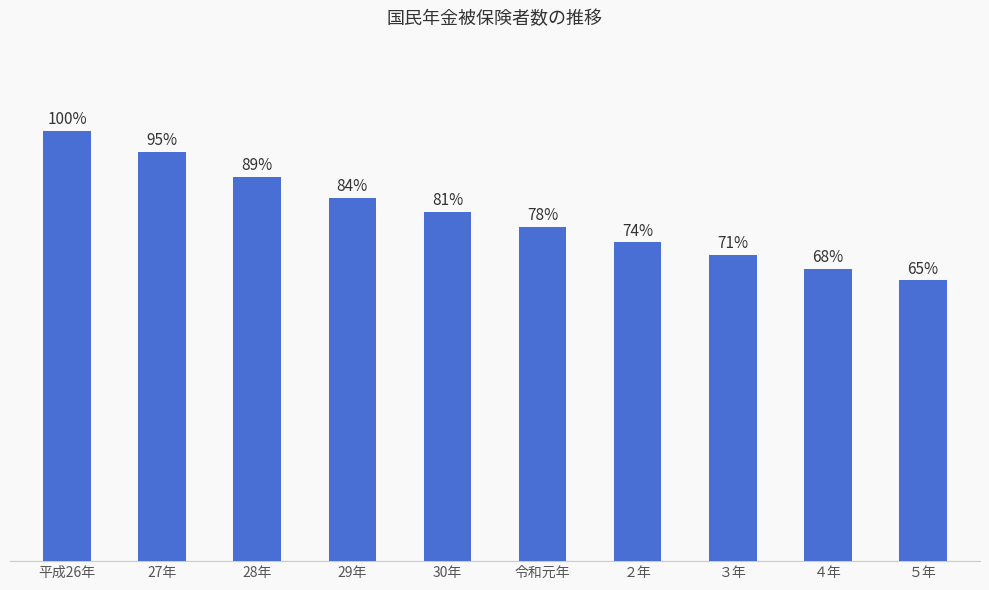

What is the label of the 5th bar from the right?

令和元年